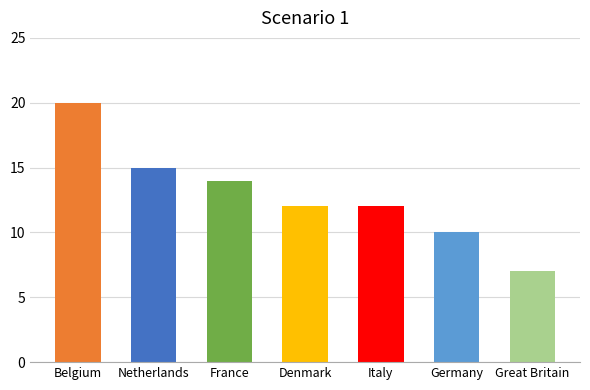

What value does the data have at France, to the nearest 10?

10